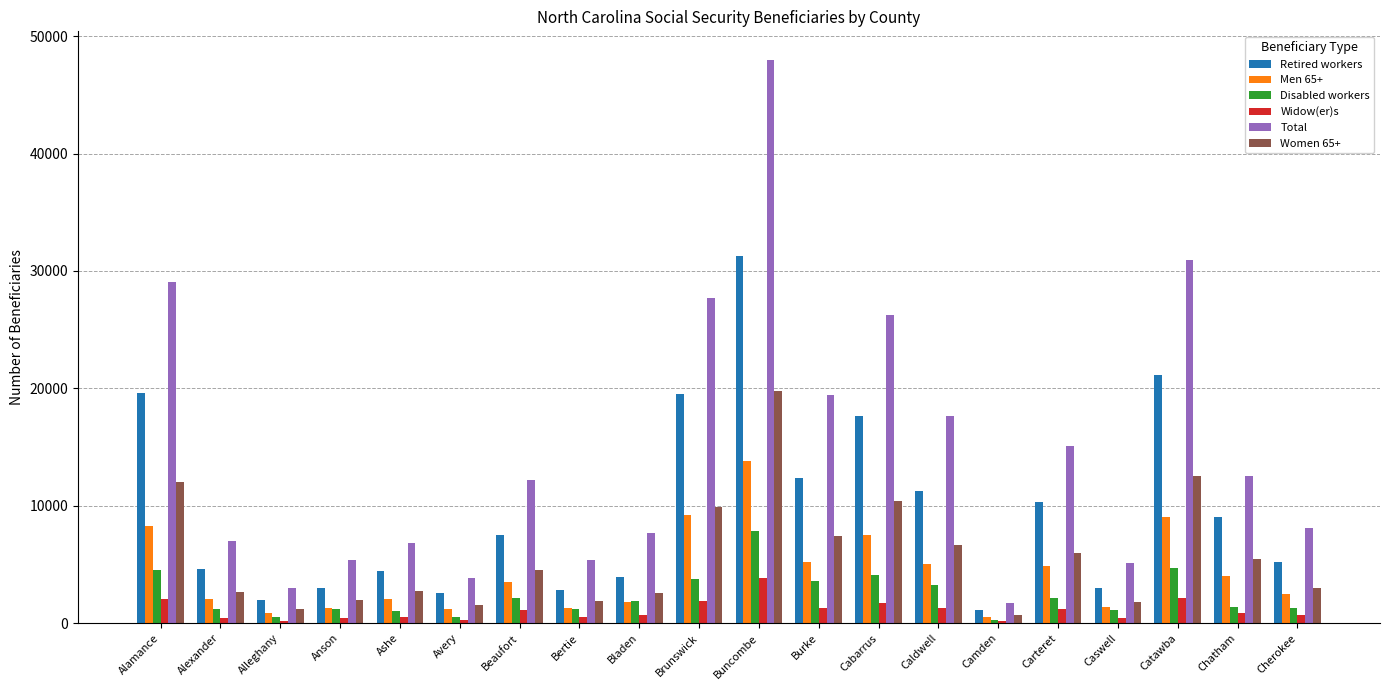

Between Brunswick and Catawba, which series saw the biggest shift?

Total